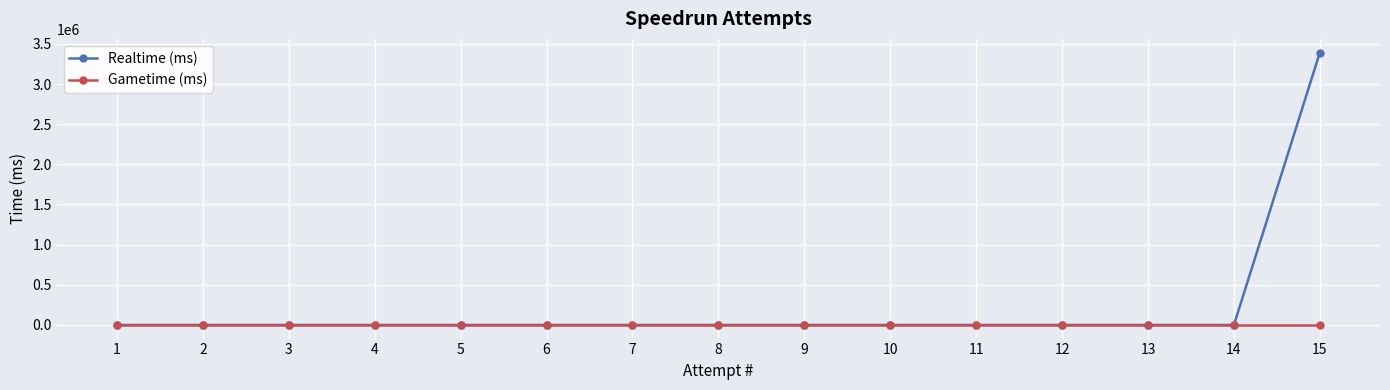

What are all the series names shown in the legend?

Realtime (ms), Gametime (ms)